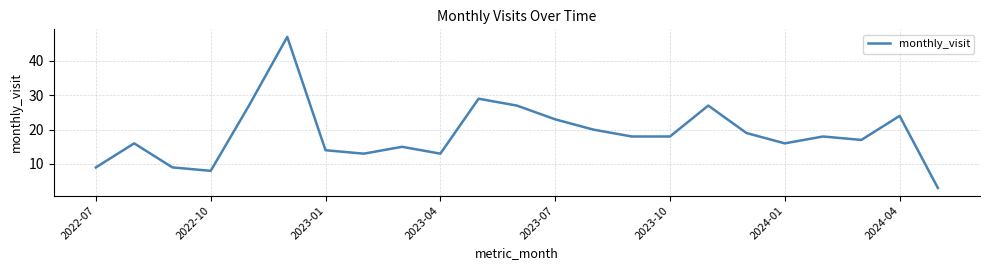

What is the difference between the maximum and minimum values?

44